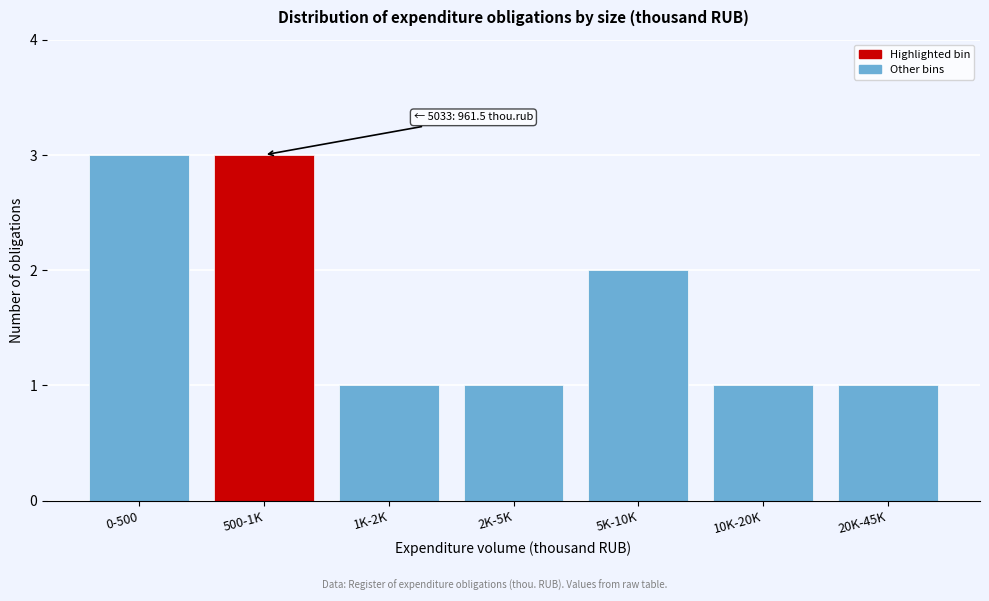

Reading left to right, list all the values displayed in this chart.

3	3	1	1	2	1	1